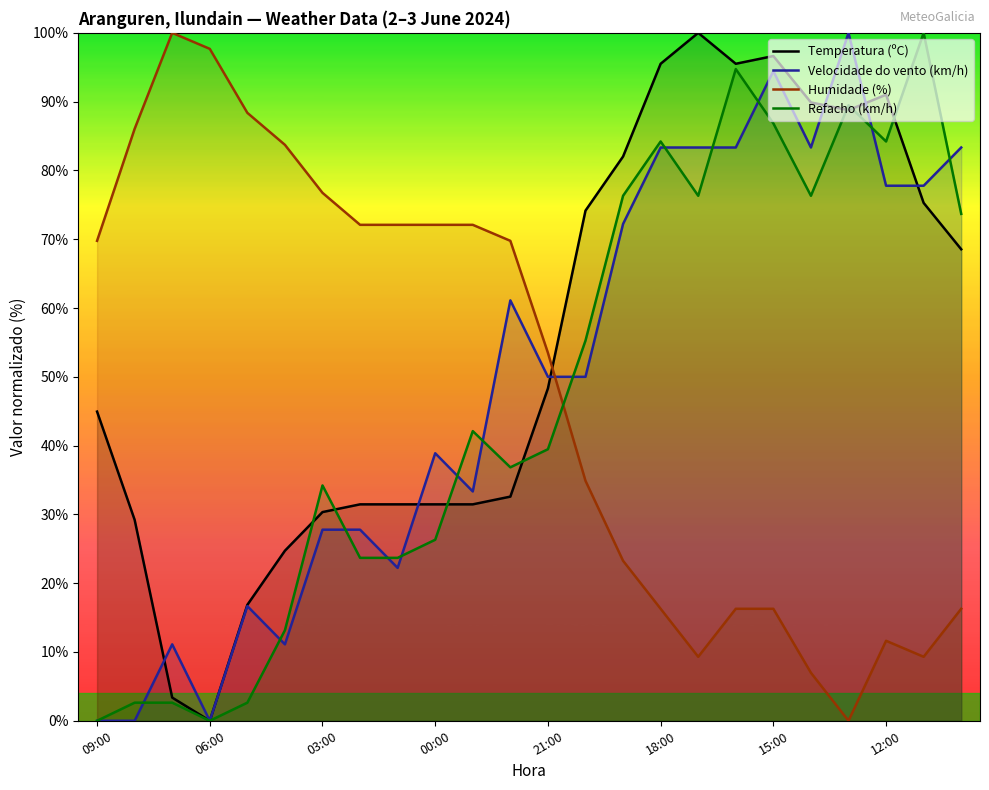

True or false: Refacho (km/h) has a value of 13.5 at 03:00.

False